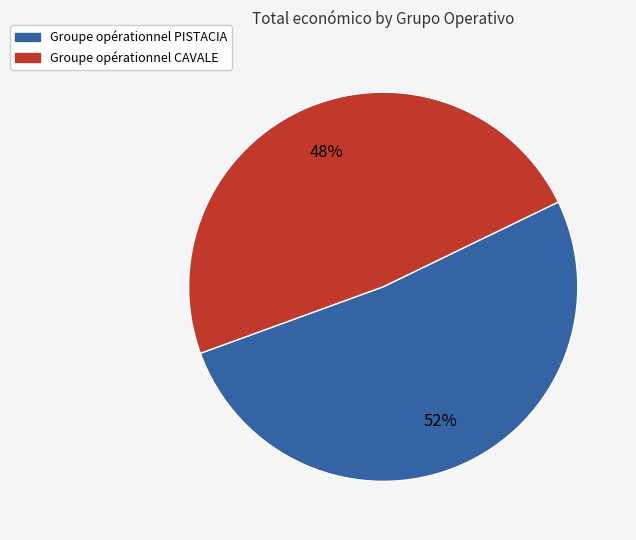

To the nearest percent, what is the combined percentage of Groupe opérationnel CAVALE and Groupe opérationnel PISTACIA?

100%